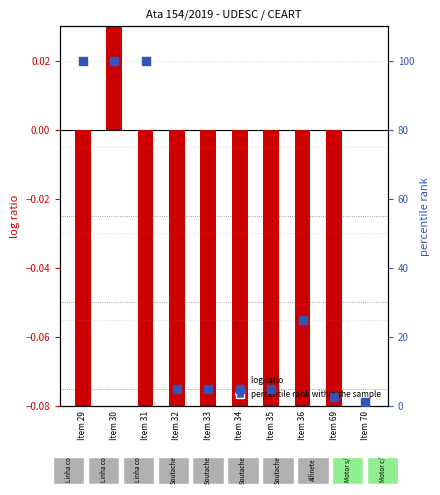

What are all the series names shown in the legend?

log ratio, percentile rank within the sample